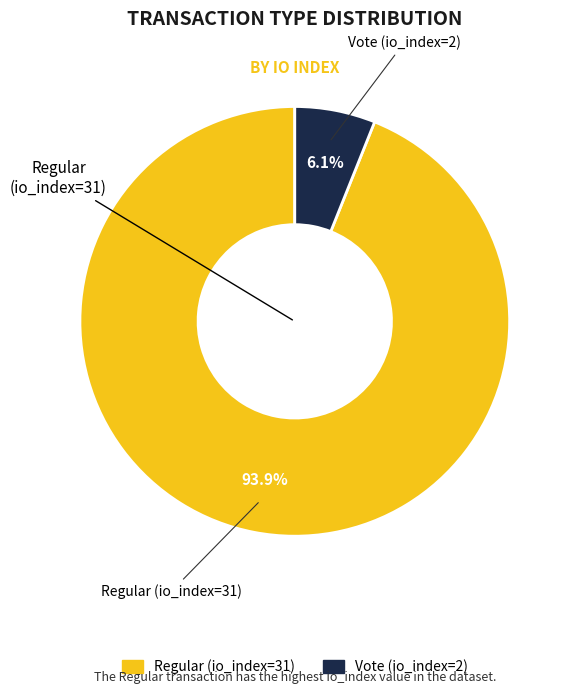

Which slice is the smallest?

Vote (io_index=2)